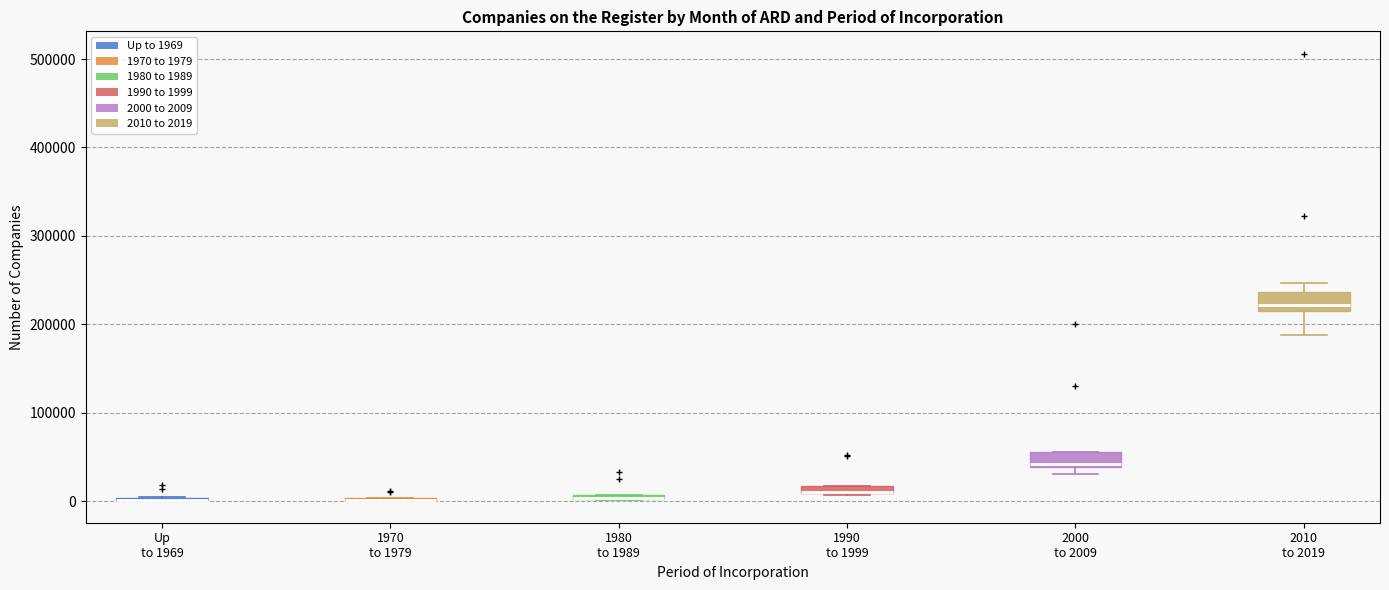

Where is the lower edge of the box for 1980 to 1989 on the y-axis? The values are not printed on the chart, so give them approximately, as read against the axis.

0